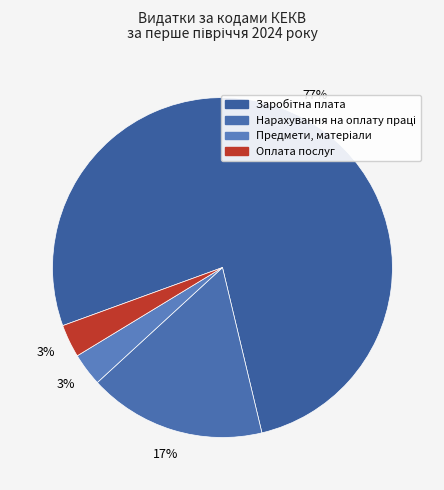

To the nearest percent, what is the difference between the largest and smallest slice percentages?

74%